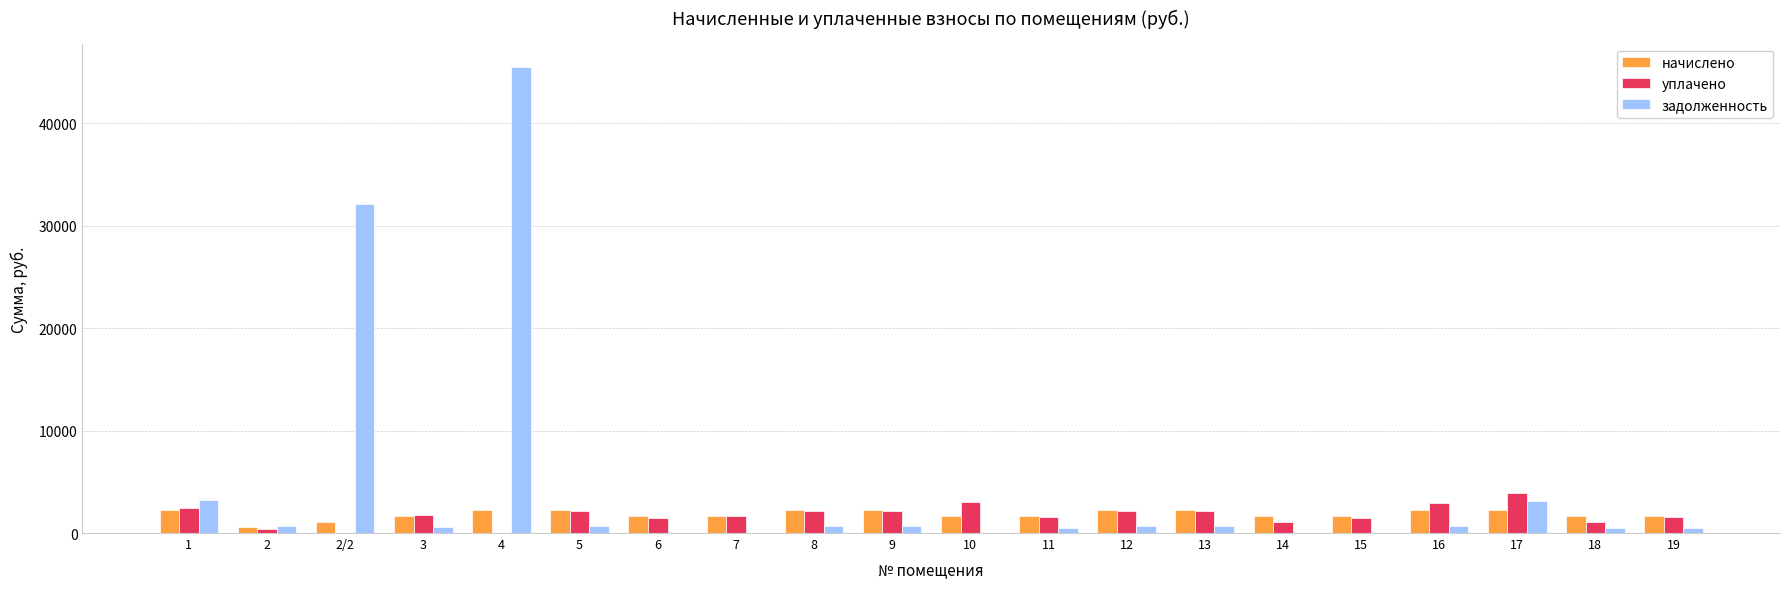

Which series has the largest total across all categories?

задолженность